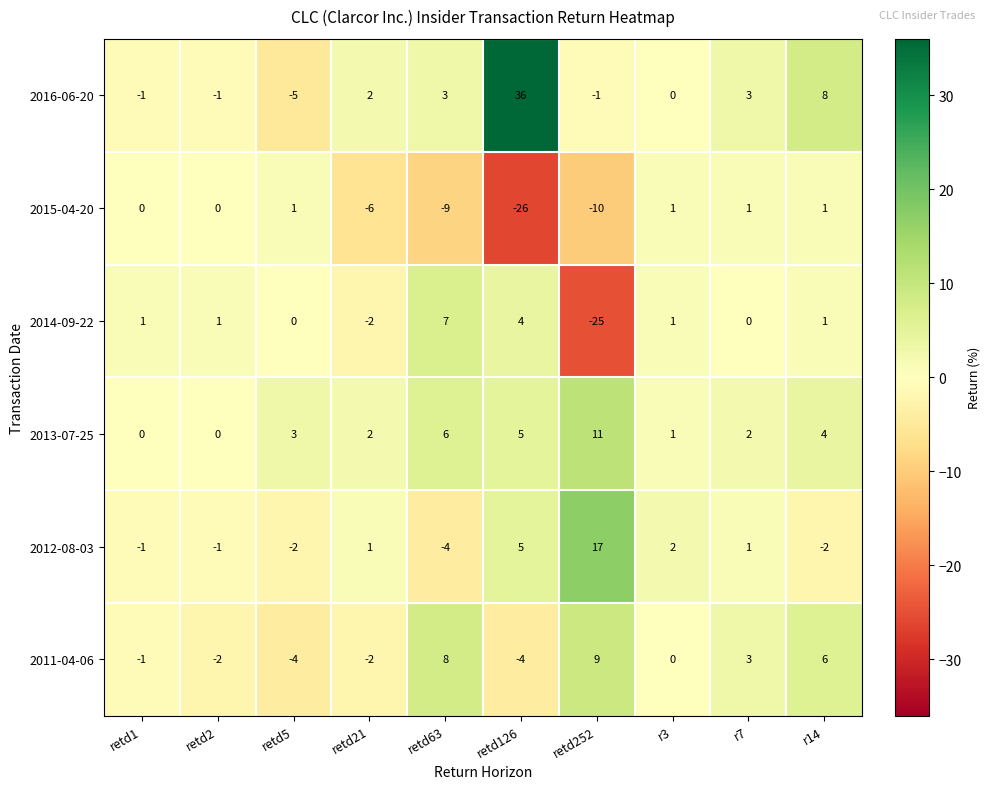

Is it true that 2013-07-25 equals 3 at r14?

False